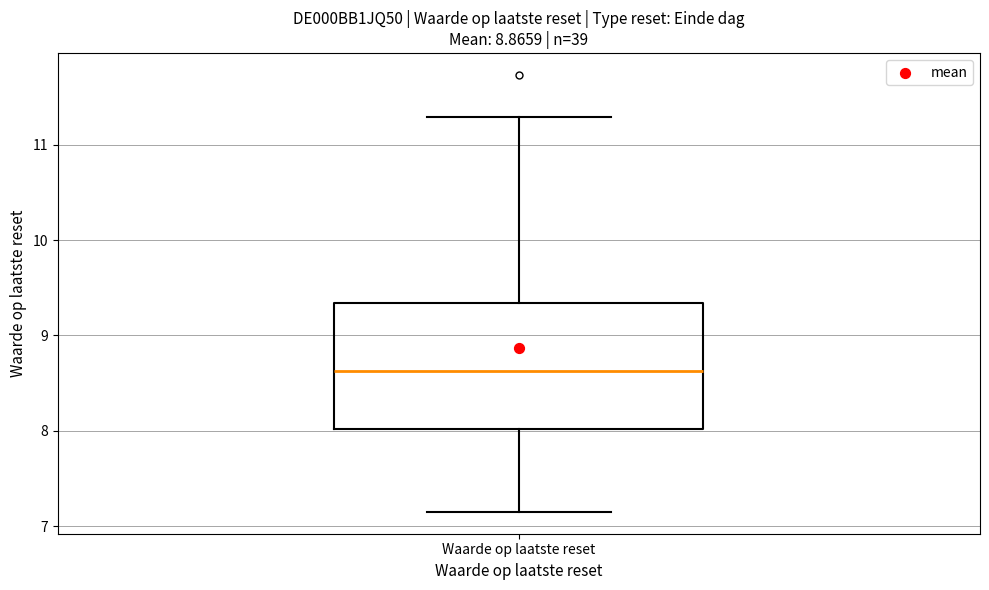

Read this box plot against the y-axis: the position of the median line, the range covered by the box, and the ends of both whiskers. The values are not printed on the chart, so give them approximately, as read against the axis.

median 8.6, box 8.0 to 9.3, whiskers 7.2 to 11.3